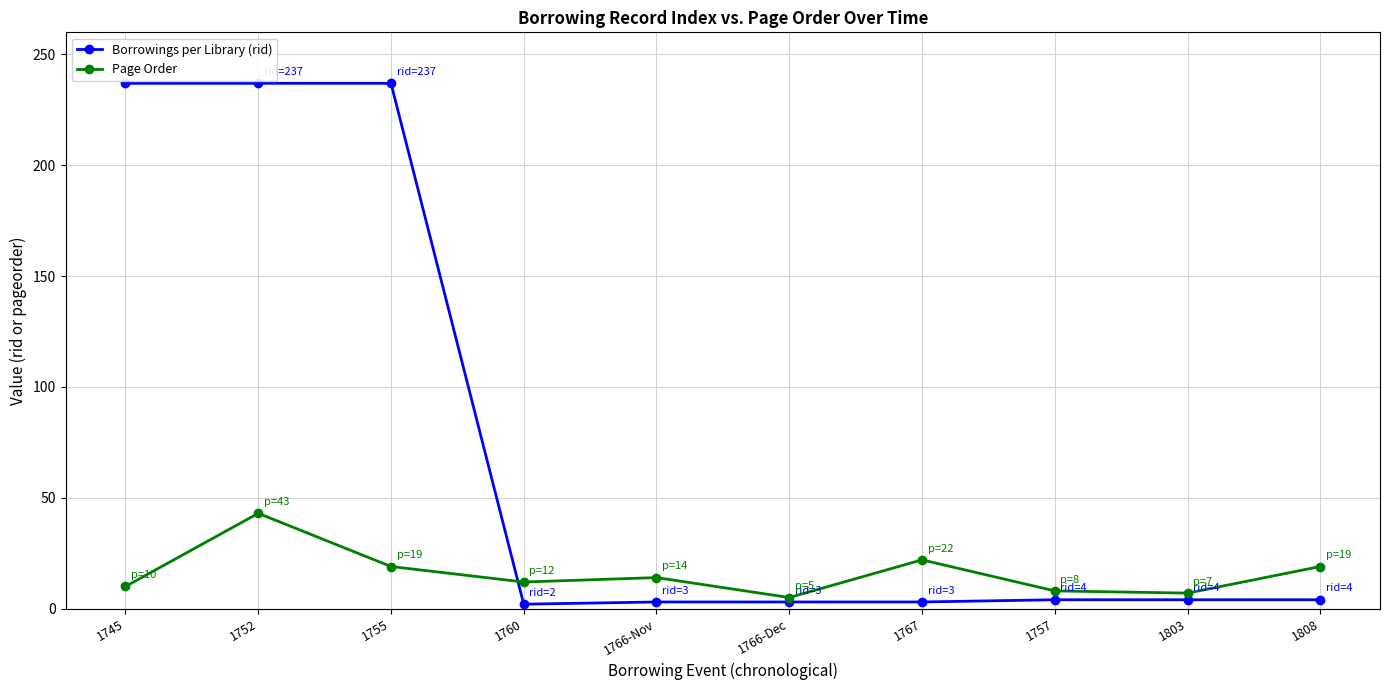

True or false: Page Order has a value of 5 at 1766-Dec.

True